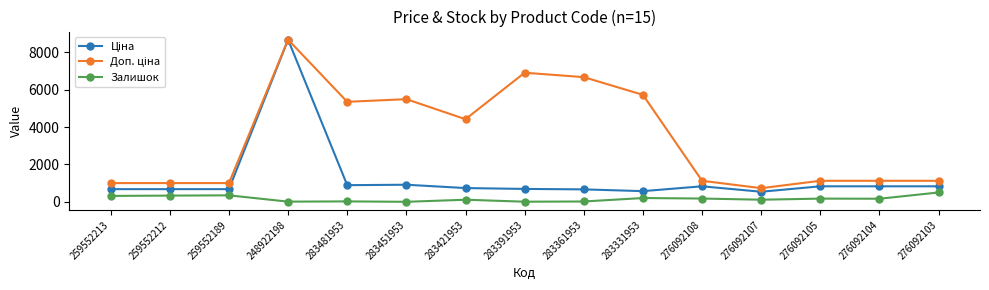

At which category is the sum across all series the highest?

248922198